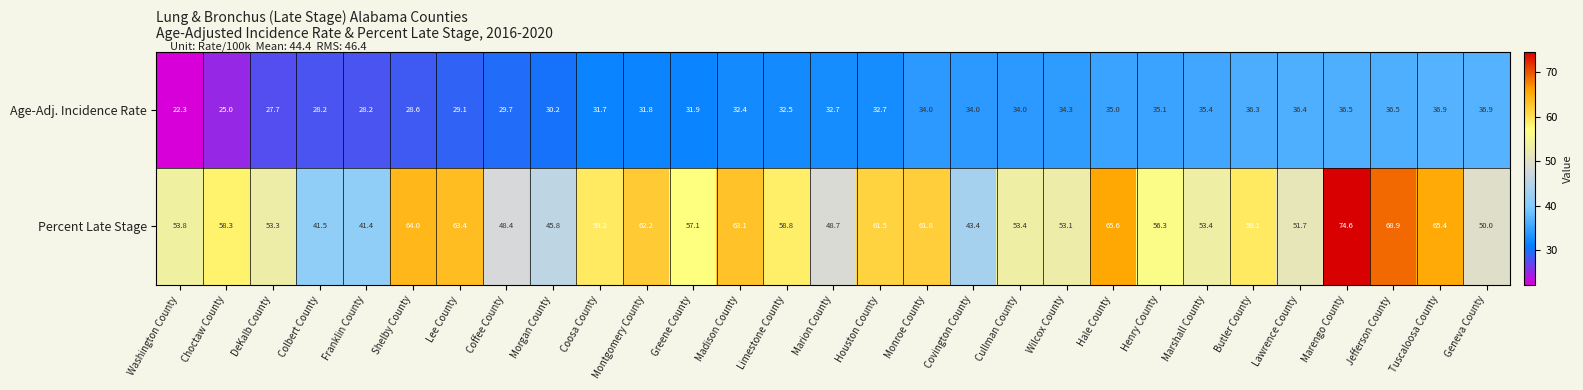

At Monroe County, list the series in order from smallest to largest.

Age-Adj. Incidence Rate, Percent Late Stage